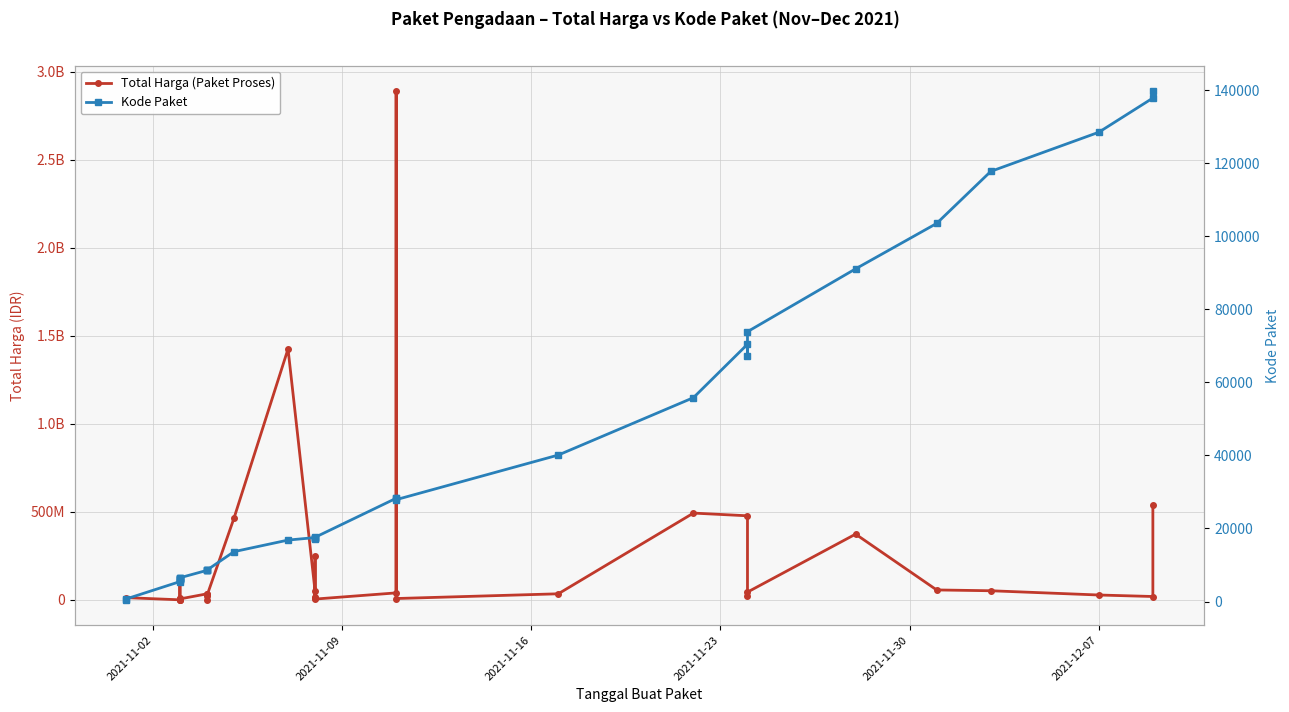

Is the value of Total Harga (Paket Proses) at 21 greater than the value of Kode Paket at 18?

Yes